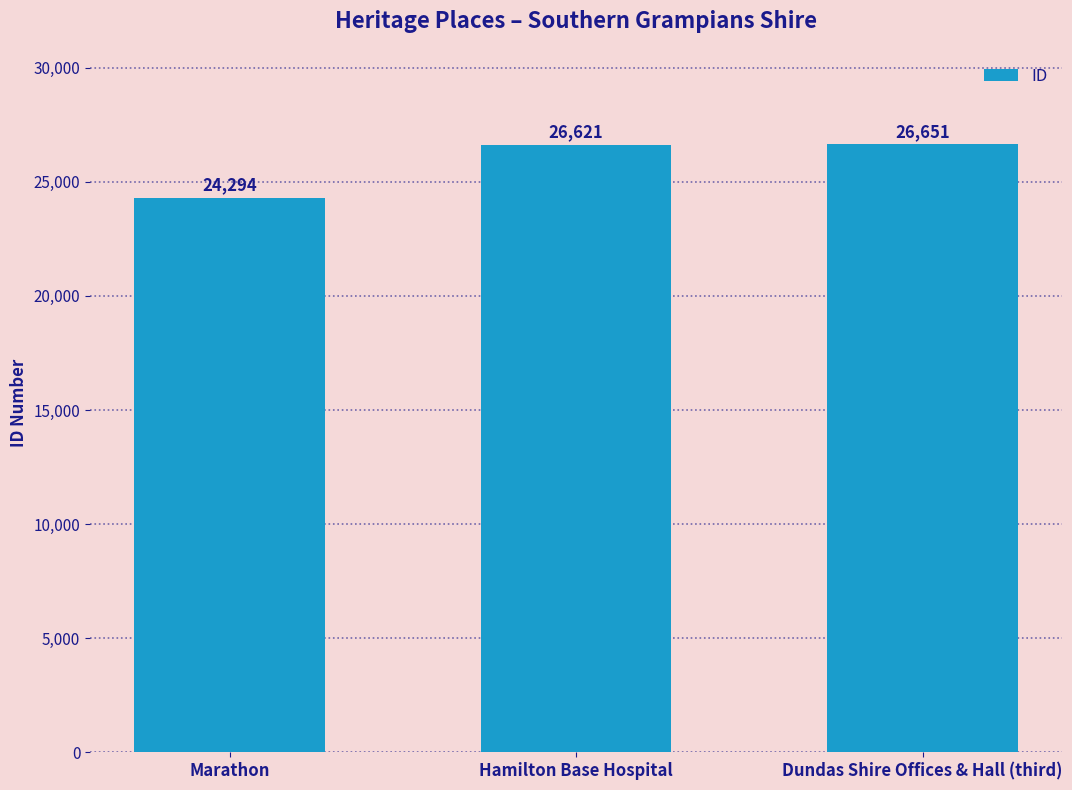

What is the difference between the values at Dundas Shire Offices & Hall (third) and Hamilton Base Hospital?

30